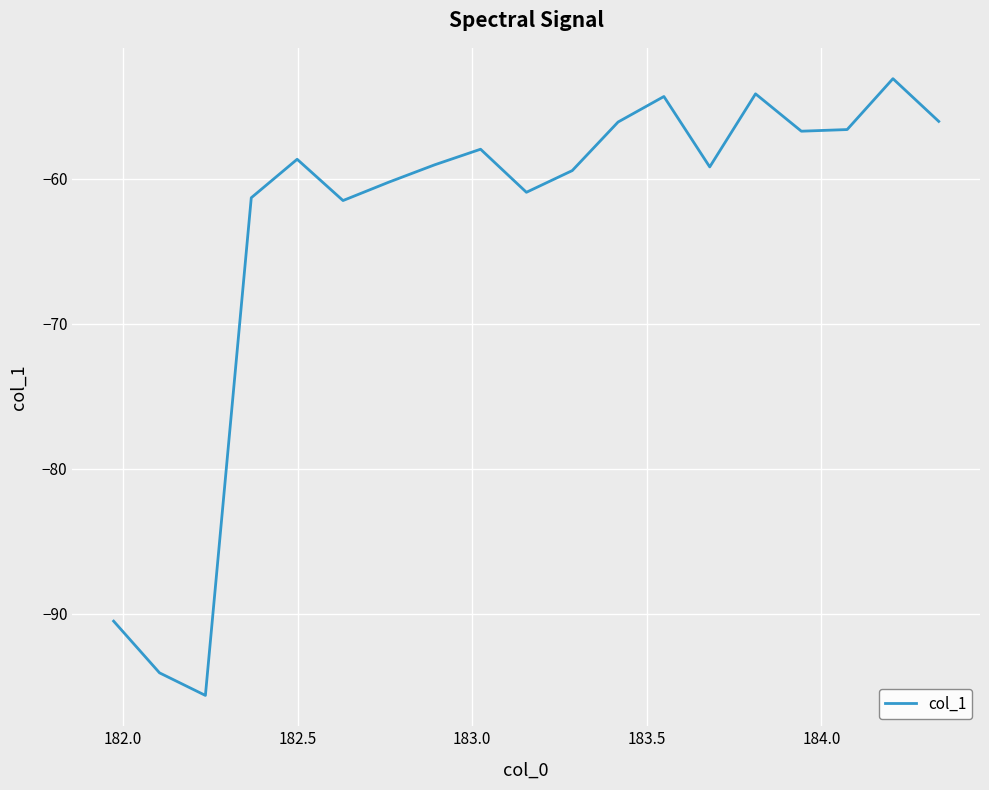

What is the minimum value shown in the chart?

-95.6